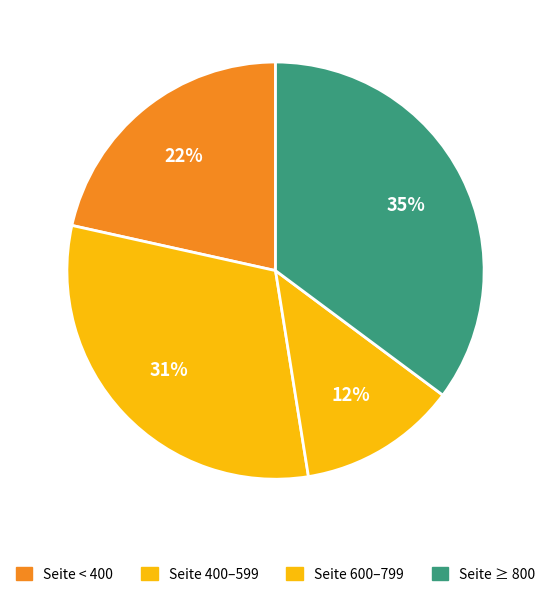

How many slices are in this pie chart?

4